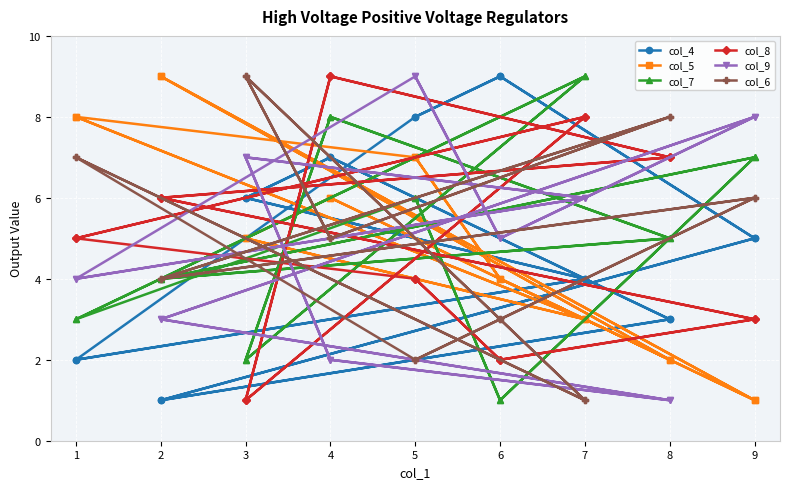

True or false: col_9 has more than 2 points higher than both neighbors.

True